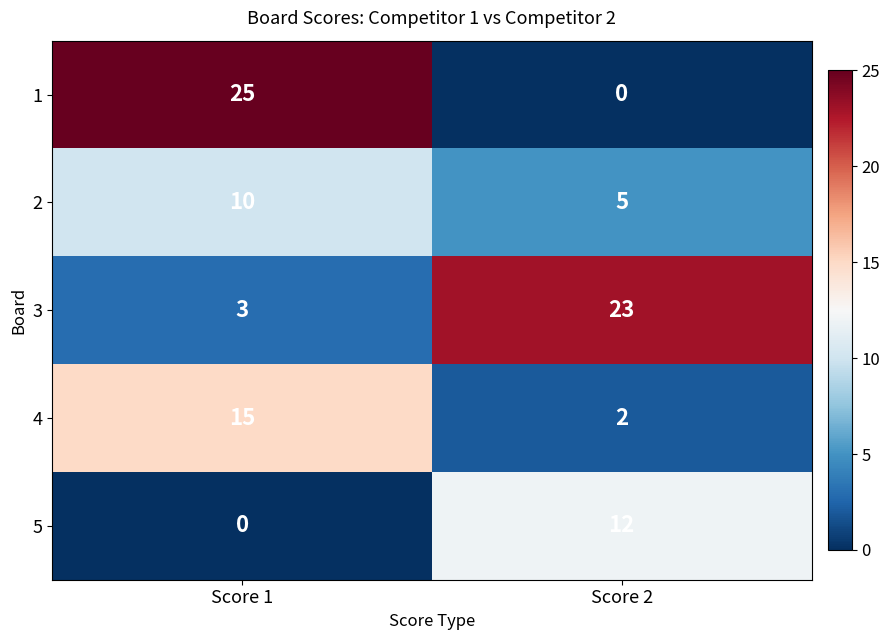

How many distinct data groups are displayed?

5